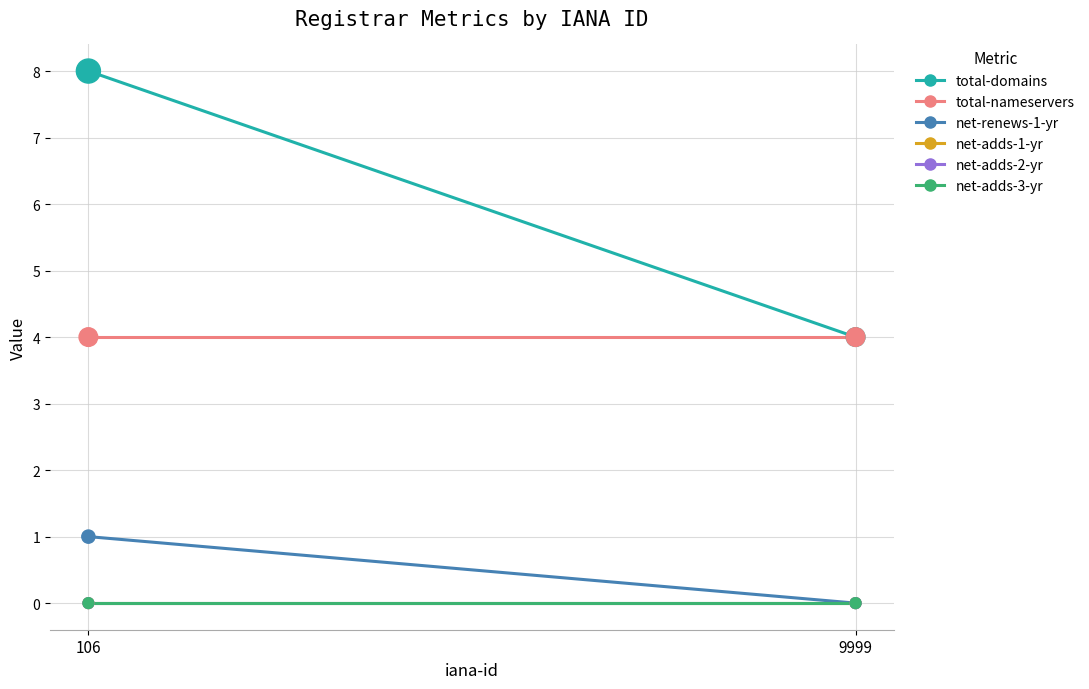

Which series contains the highest Y value?

total-domains